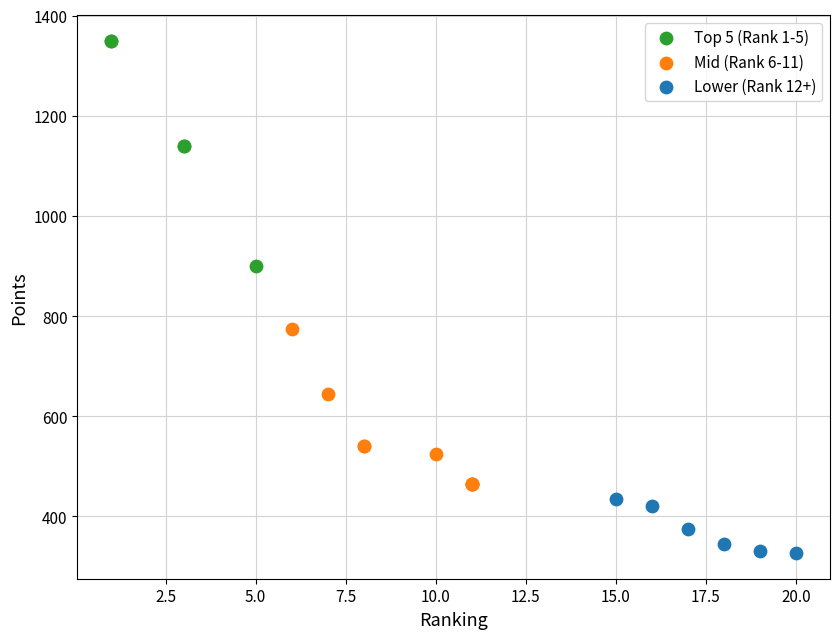

Which series reaches the maximum Y coordinate?

Top 5 (Rank 1-5)